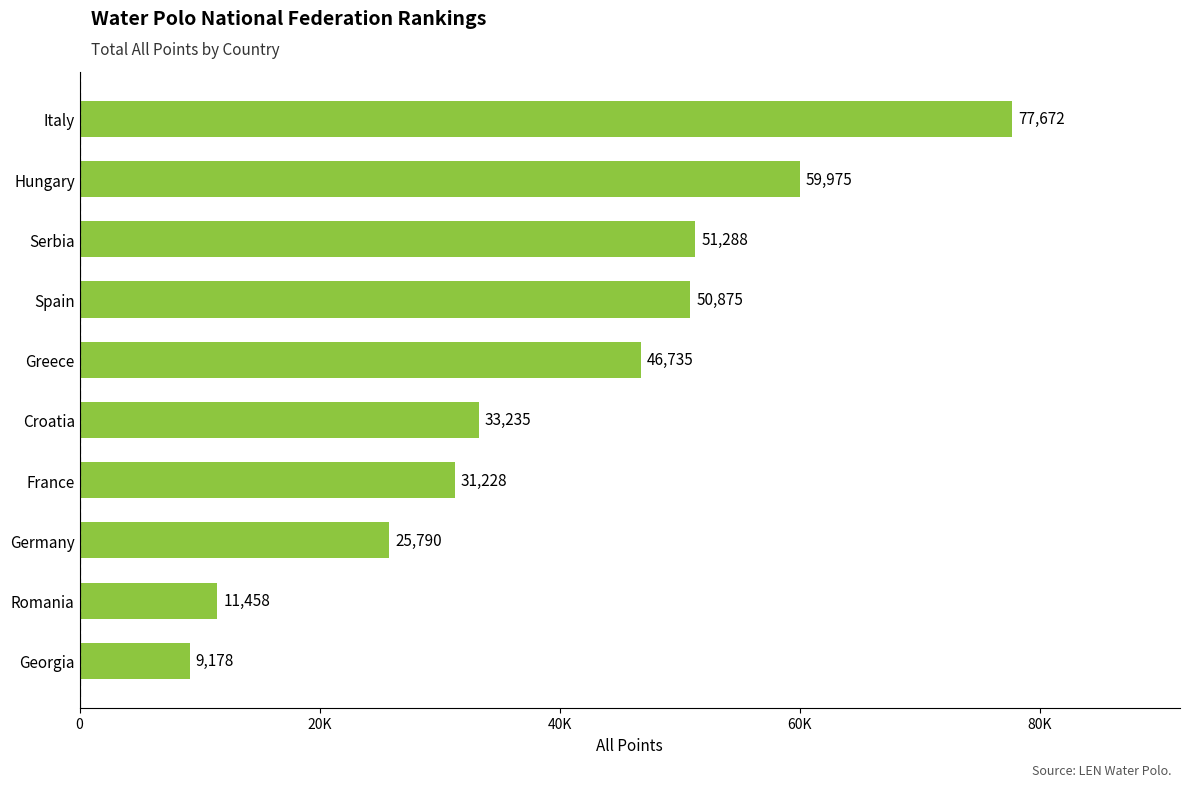

How many bars are there in total?

10